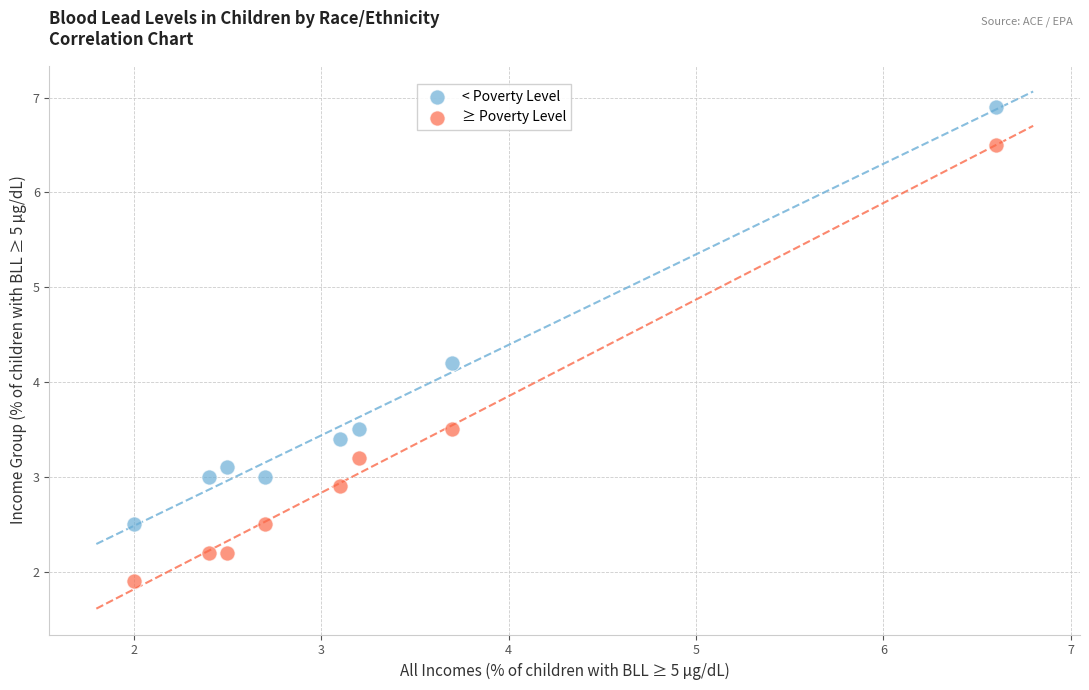

Which series has the largest Y range (max minus min)?

≥ Poverty Level